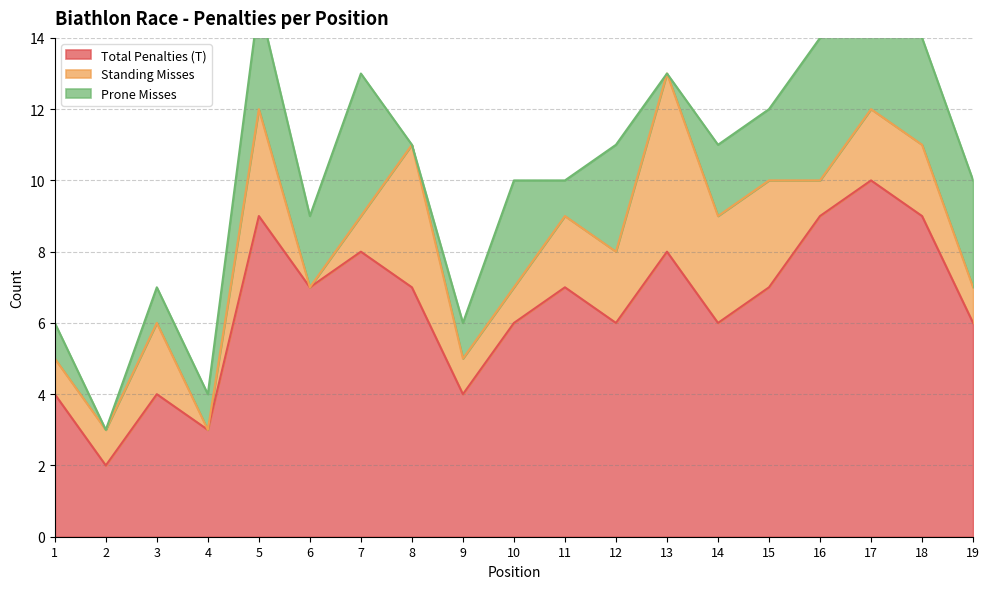

How many Total Penalties (T) values are between 4 and 8?

13